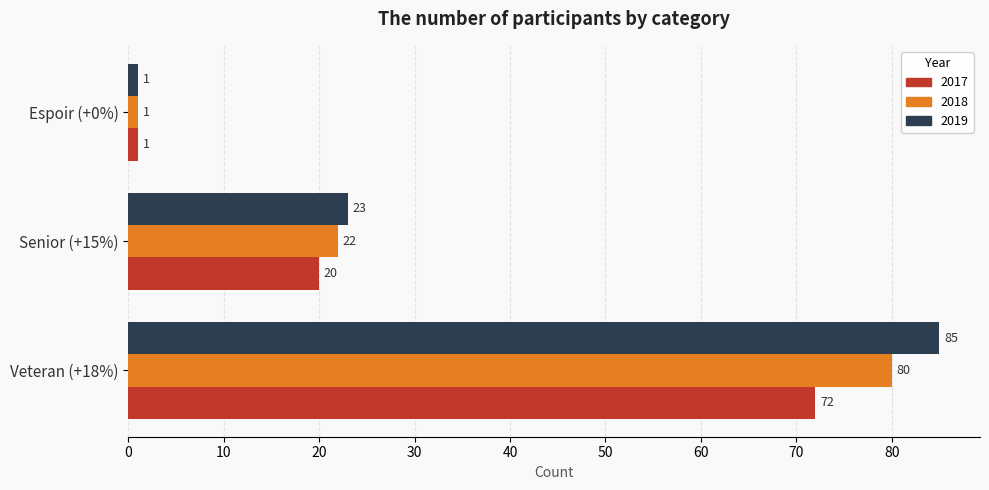

What is the greatest value displayed?

85